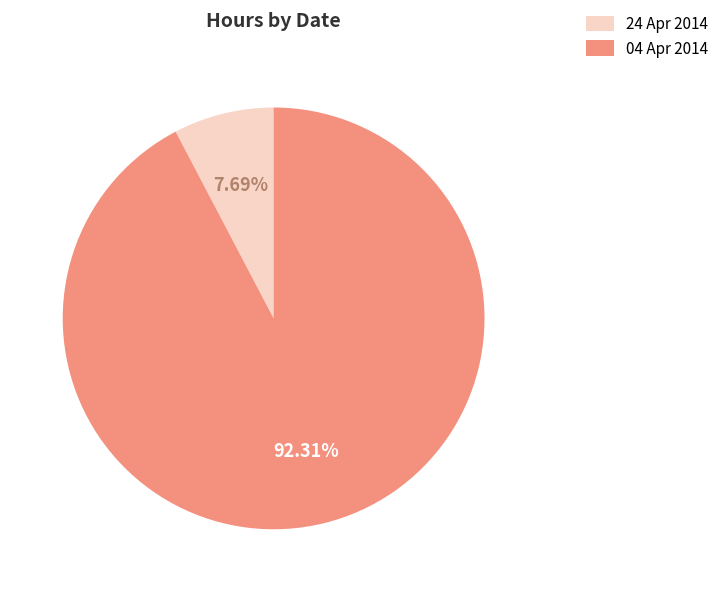

True or false: 04 Apr 2014 accounts for 92% of the total.

True